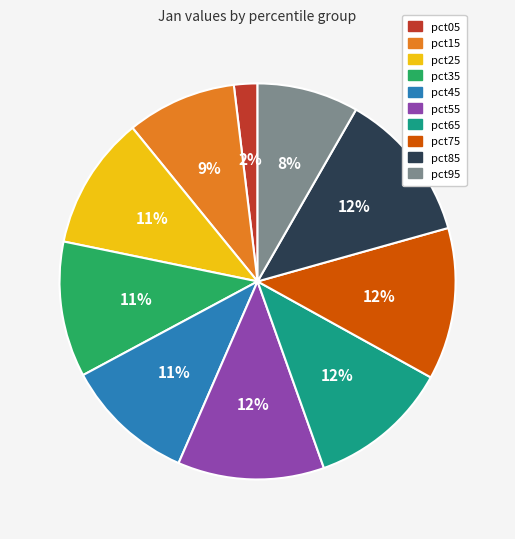

To the nearest percent, what is the combined percentage of pct05 and pct85?

14%